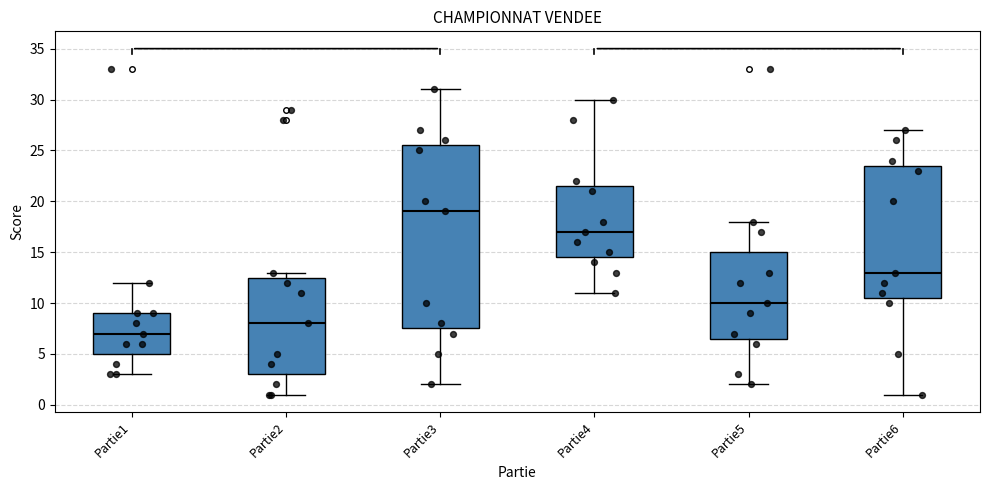

Which box is the tallest, from its lower edge to its upper edge?

Partie3